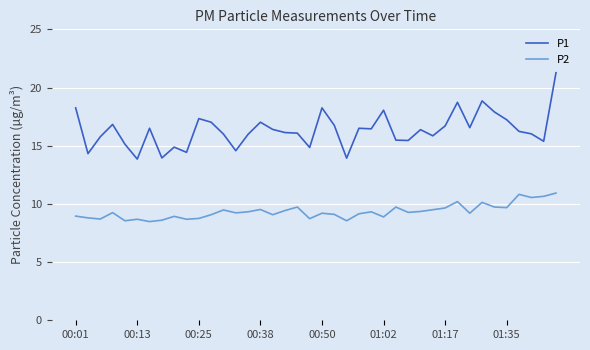

Which series has the largest total across all categories?

P1